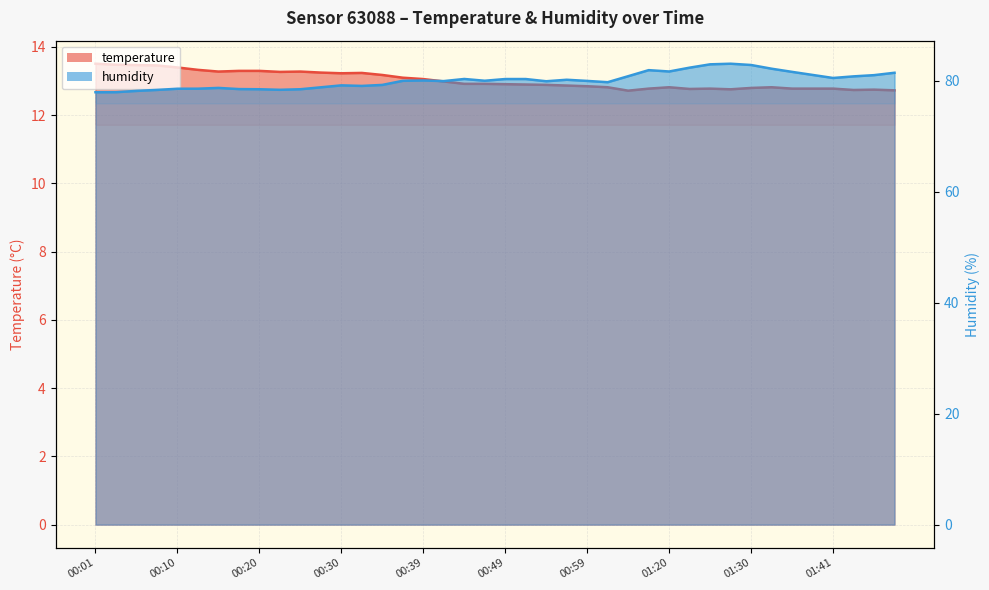

Rank the series by their average value, from highest to lowest.

humidity, temperature